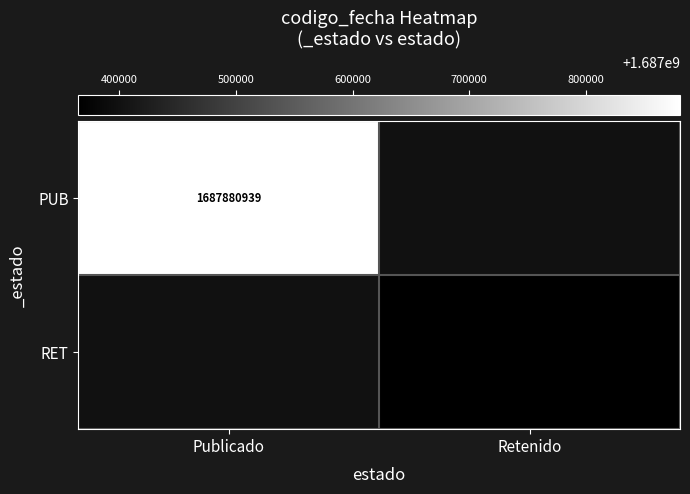

True or false: RET has a value of 1687364914 at Retenido.

True